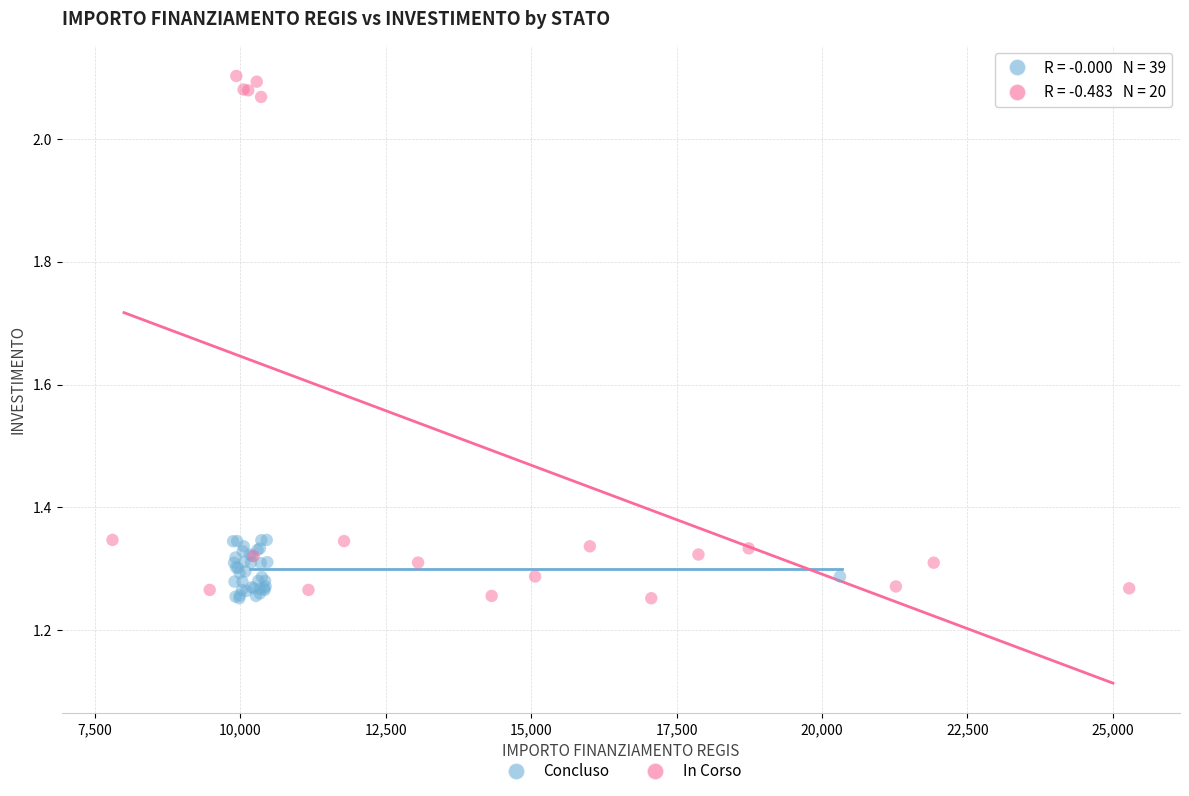

Which series has the widest spread of Y values?

In Corso